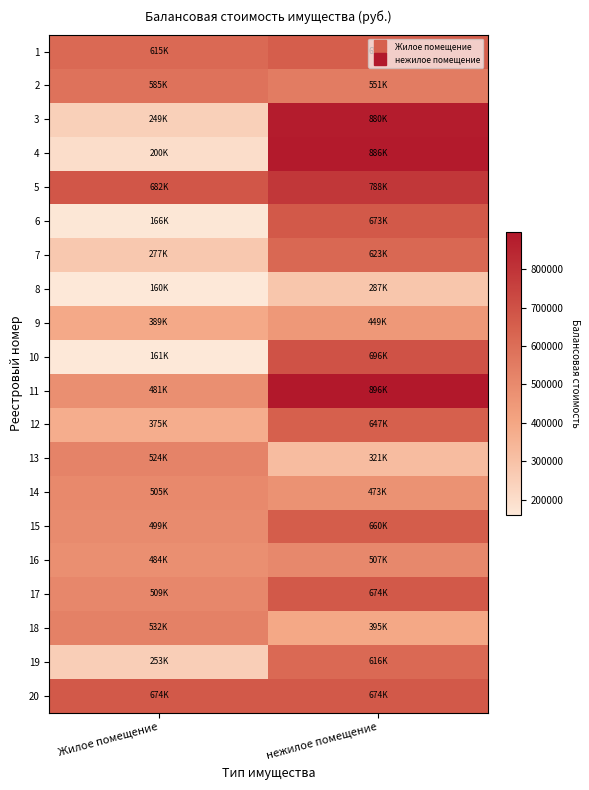

What is the difference between the highest and lowest values at нежилое помещение?

609738.4